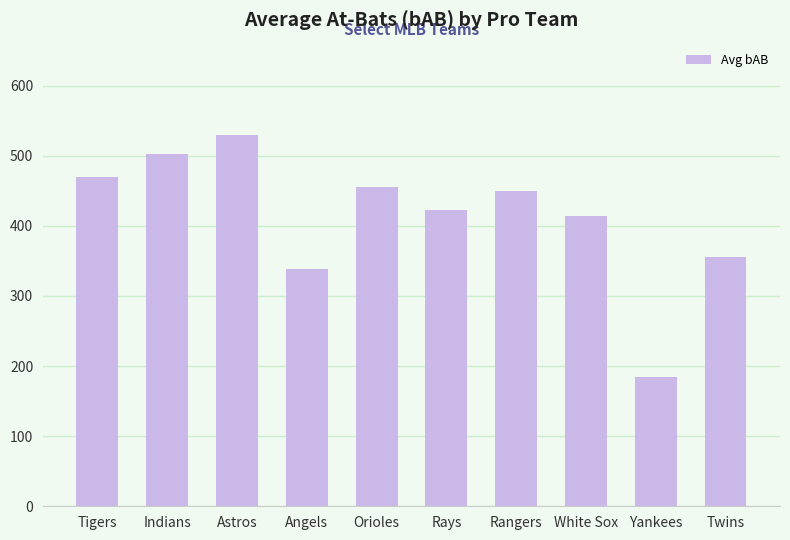

Reading left to right, transcribe all the data shown in this chart.

469	503	529	339	456	423	449	414	184	356